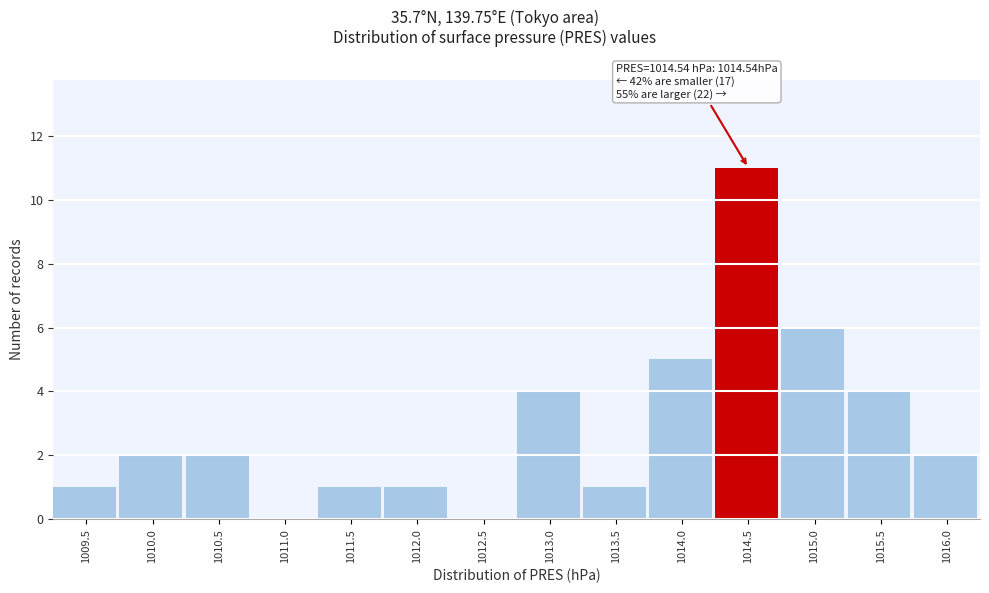

Reading left to right, extract all data points from this chart.

1009.5=1	1010.0=2	1010.5=2	1011.0=0	1011.5=1	1012.0=1	1012.5=0	1013.0=4	1013.5=1	1014.0=5	1014.5=11	1015.0=6	1015.5=4	1016.0=2